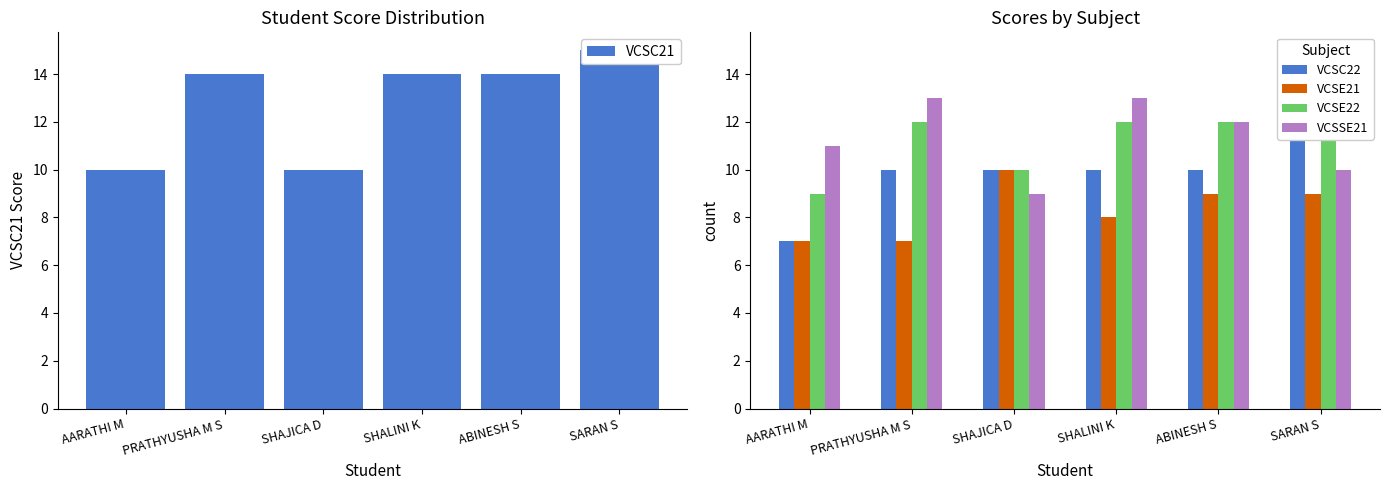

The VCSE21 series shows 10 at SHAJICA D. True or false?

True